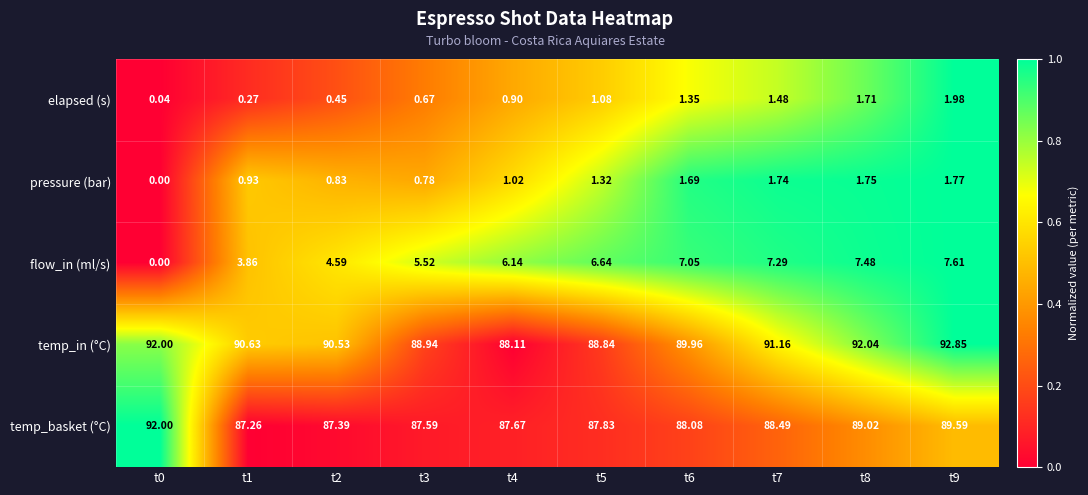

Which series has the widest spread of values?

flow_in (ml/s)